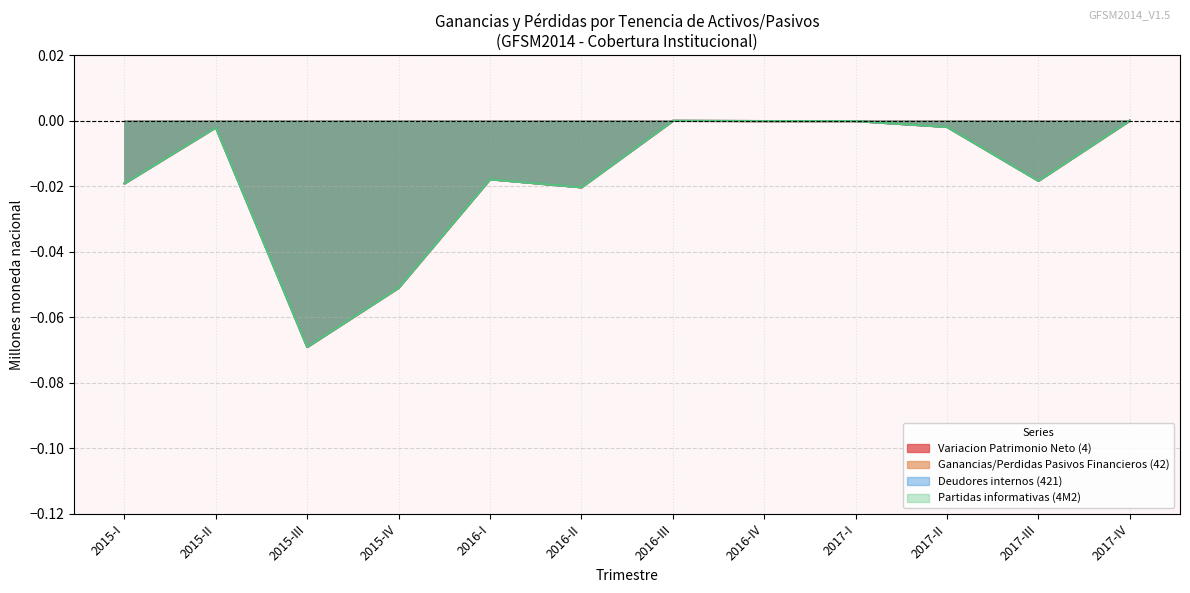

True or false: Partidas informativas (4M2) and VARIACION EN EL PATRIMONIO NETO intersect in this chart.

False